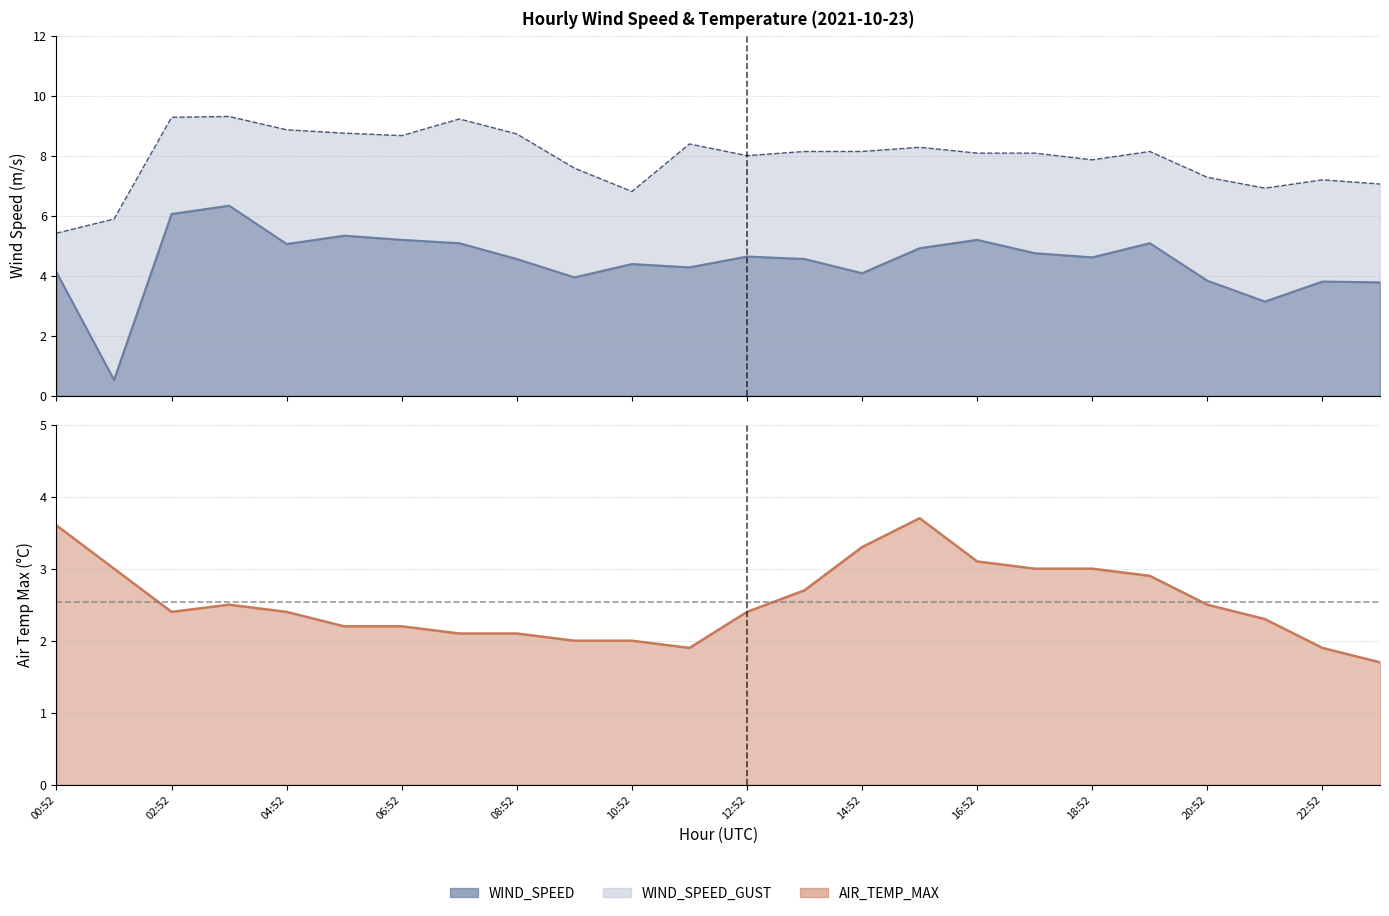

The AIR_TEMP_MAX series shows 1.9 at 11:52. True or false?

True